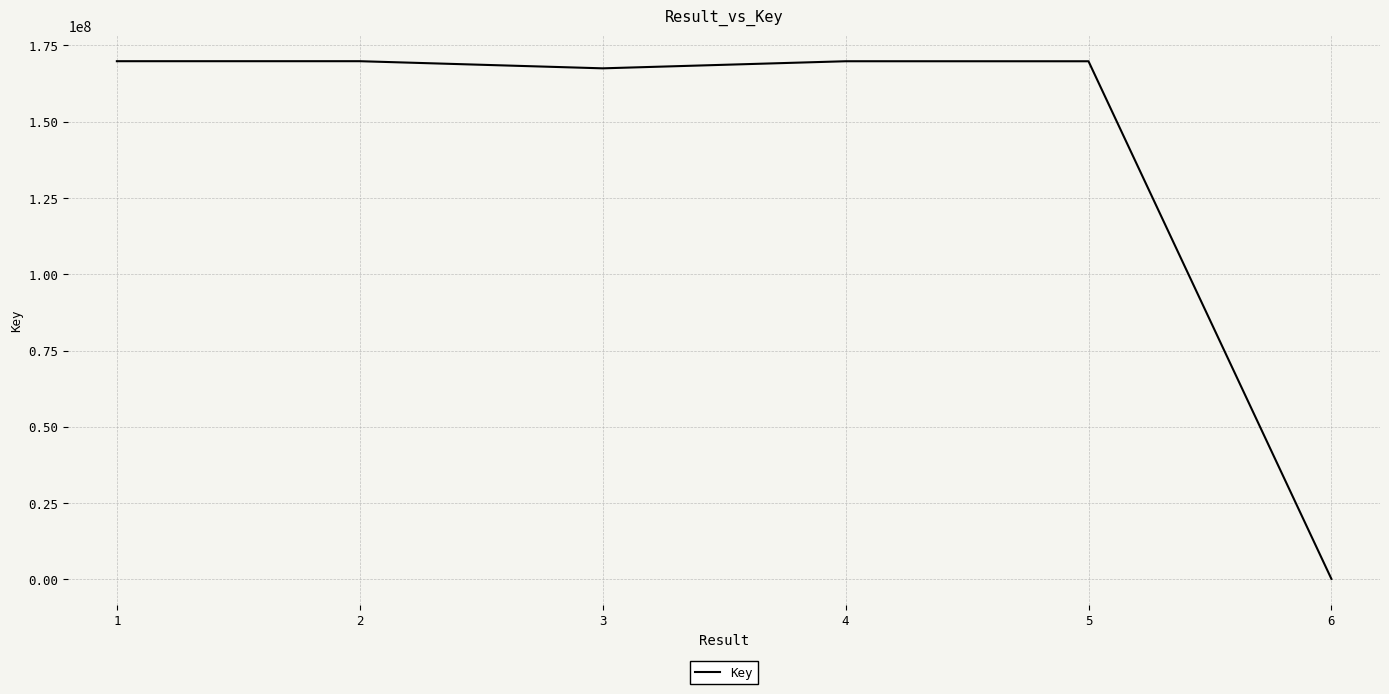

Between 6 and 1, which is larger?

1